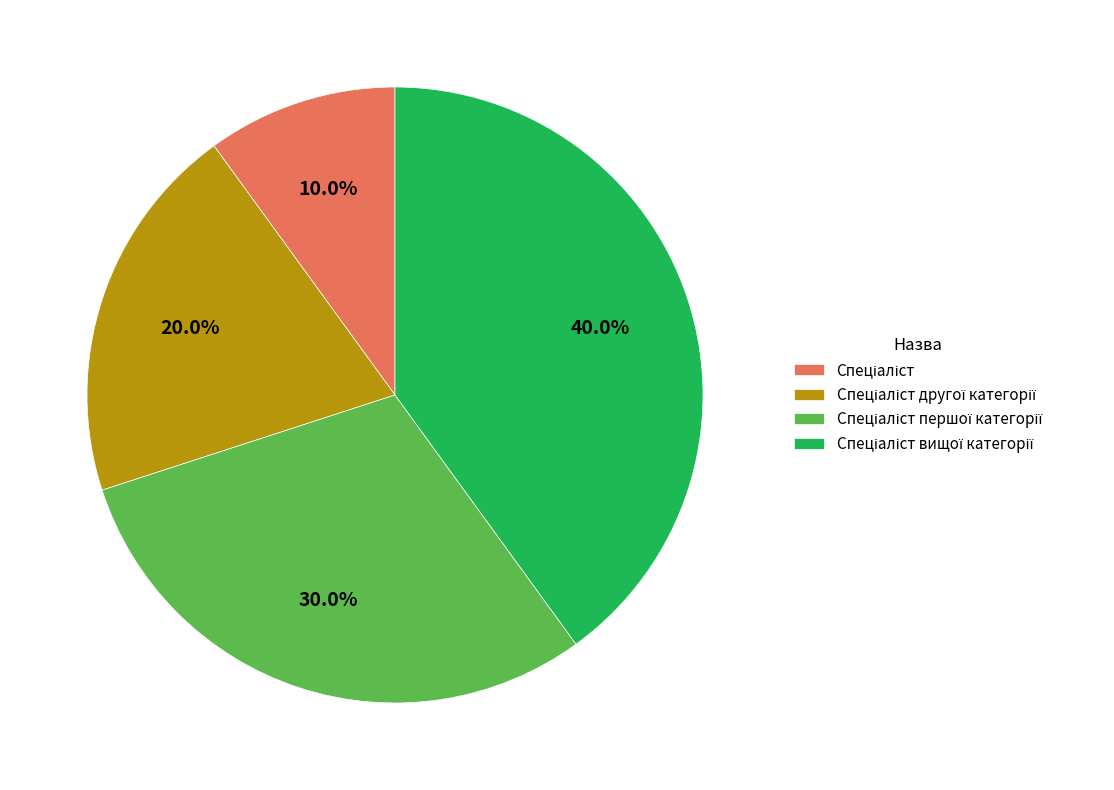

Count the number of slices in the pie.

4